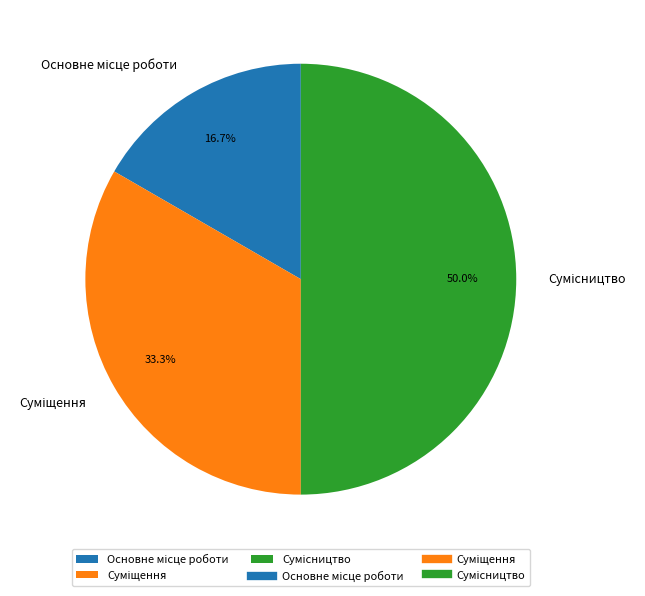

Rank the categories by value from lowest to highest.

Основне місце роботи, Суміщення, Сумісництво